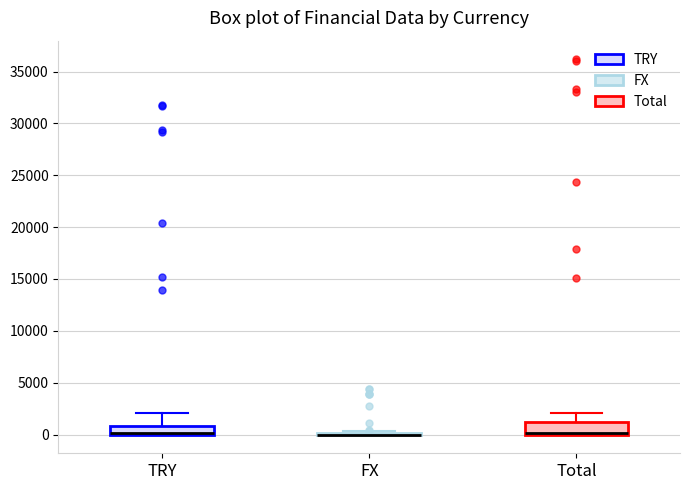

Where is the lower edge of the box for Total on the y-axis? The values are not printed on the chart, so give them approximately, as read against the axis.

0